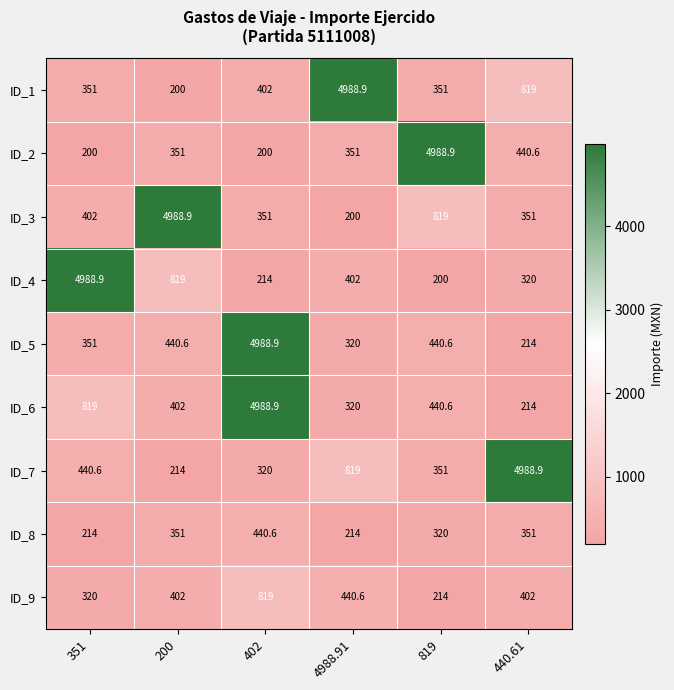

Count the number of data series in this chart.

9